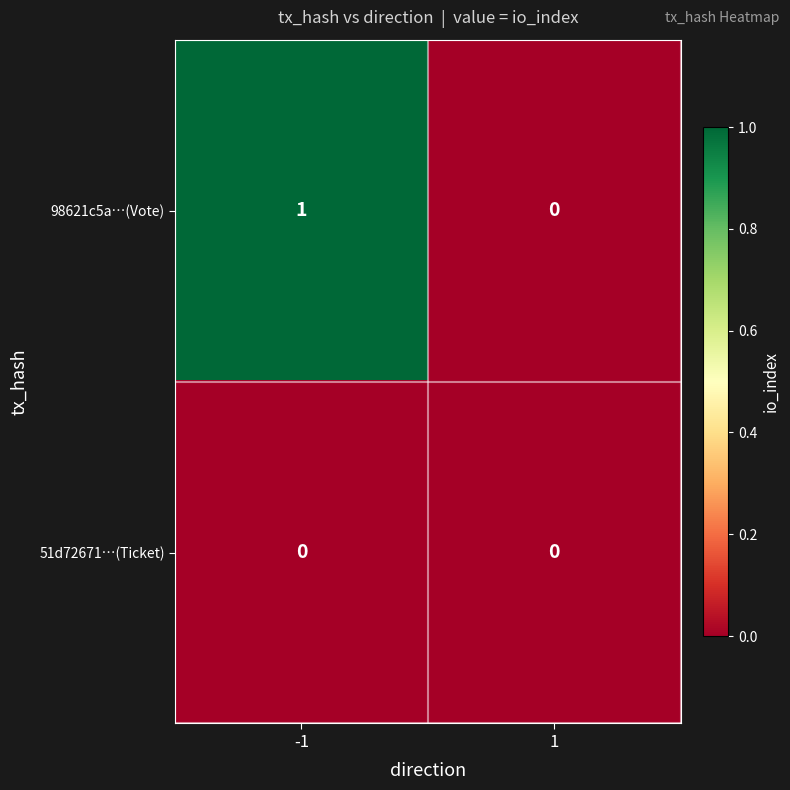

True or false: 98621c5a…(Vote) has a value of 1 at 1.

False